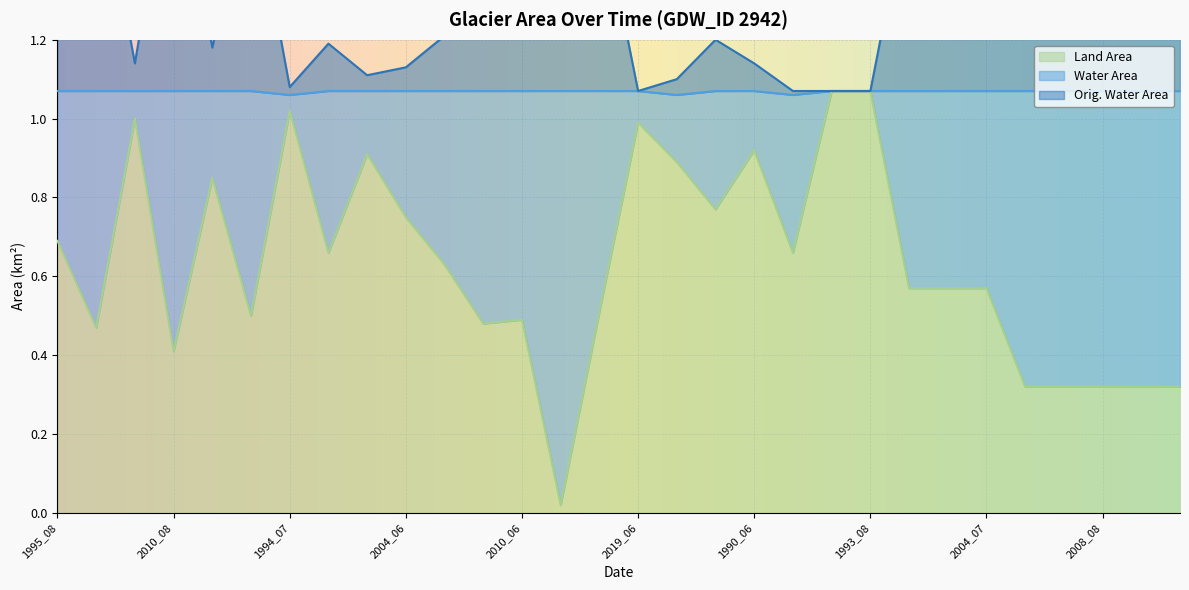

True or false: Land Area has a value of 1.1 at 1995_08.

False